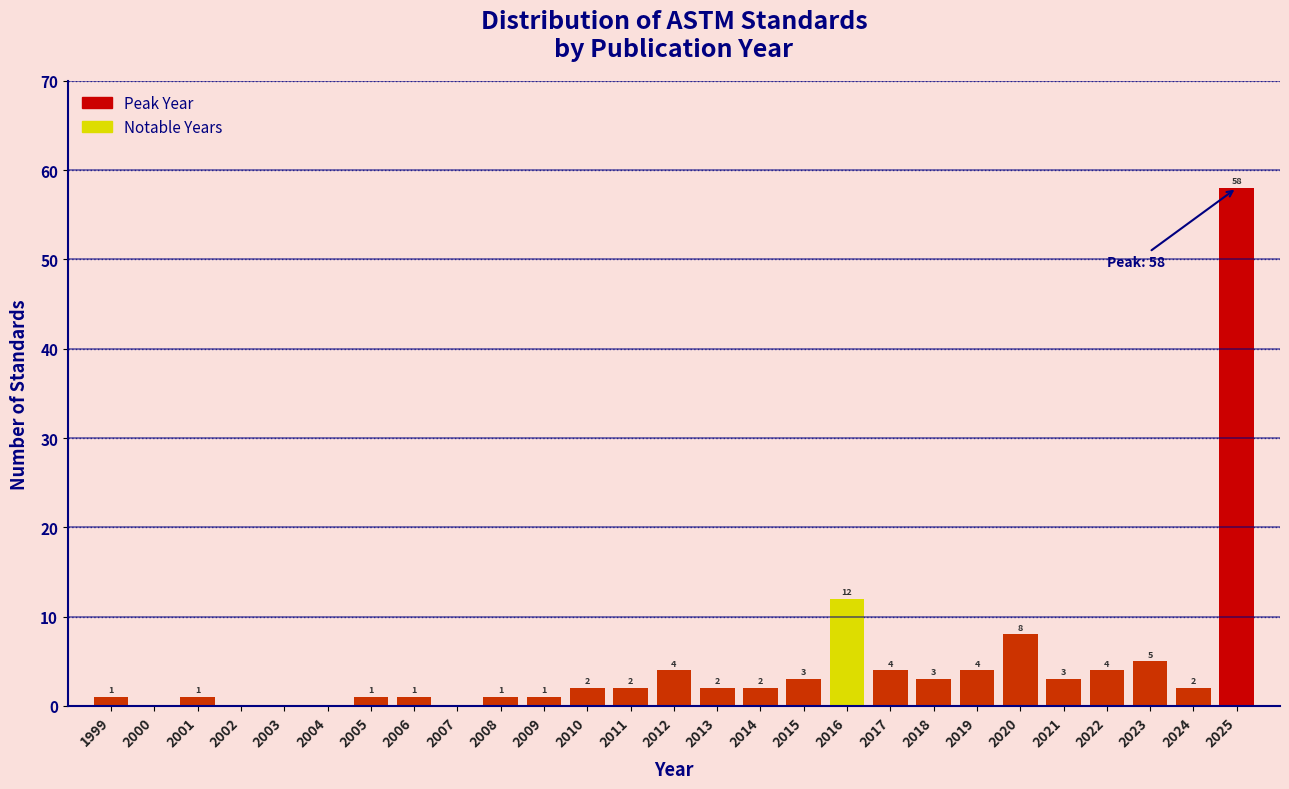

Reading right to left, what are all the values shown in this chart?

2025=58	2024=2	2023=5	2022=4	2021=3	2020=8	2019=4	2018=3	2017=4	2016=12	2015=3	2014=2	2013=2	2012=4	2011=2	2010=2	2009=1	2008=1	2007=0	2006=1	2005=1	2004=0	2003=0	2002=0	2001=1	2000=0	1999=1